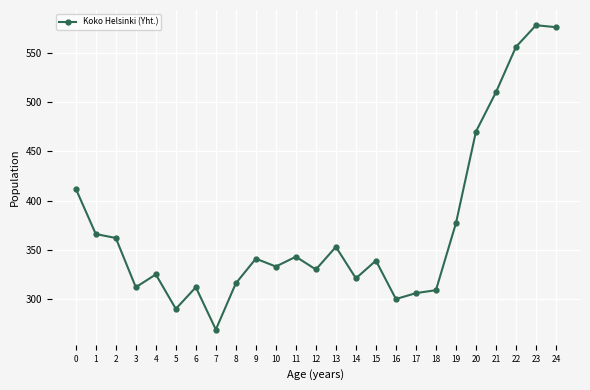

How many points are lower than both their immediate neighbors (excluding endpoints)?

7